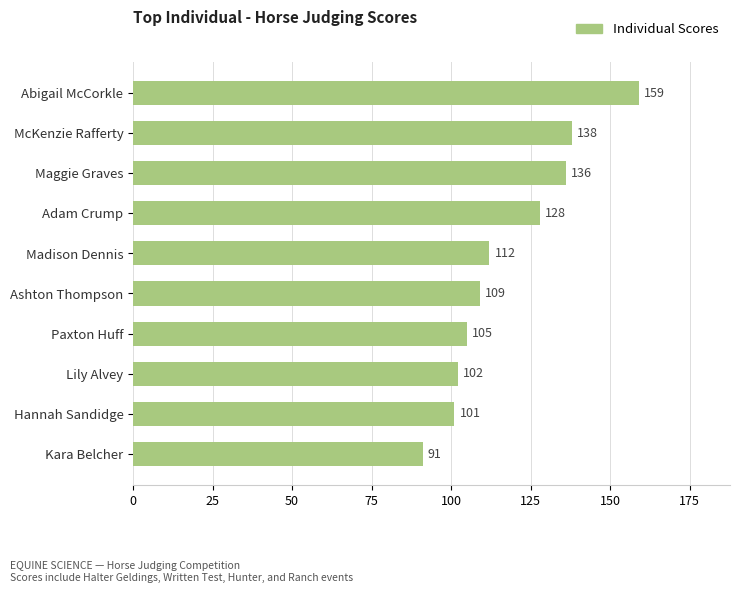

List the labels in order of value, largest first.

Abigail McCorkle, McKenzie Rafferty, Maggie Graves, Adam Crump, Madison Dennis, Ashton Thompson, Paxton Huff, Lily Alvey, Hannah Sandidge, Kara Belcher